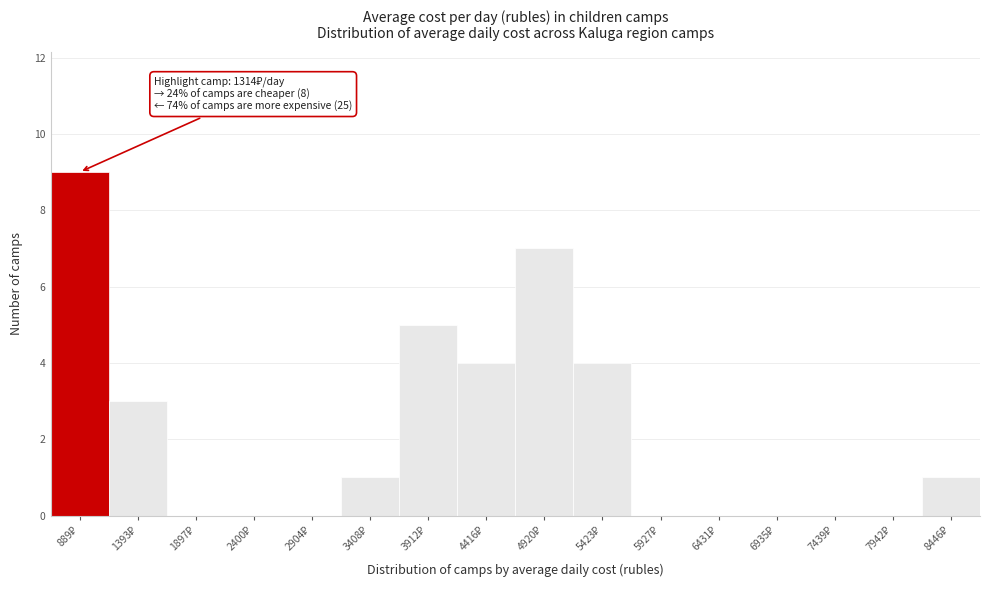

What is the sum of all values?

34